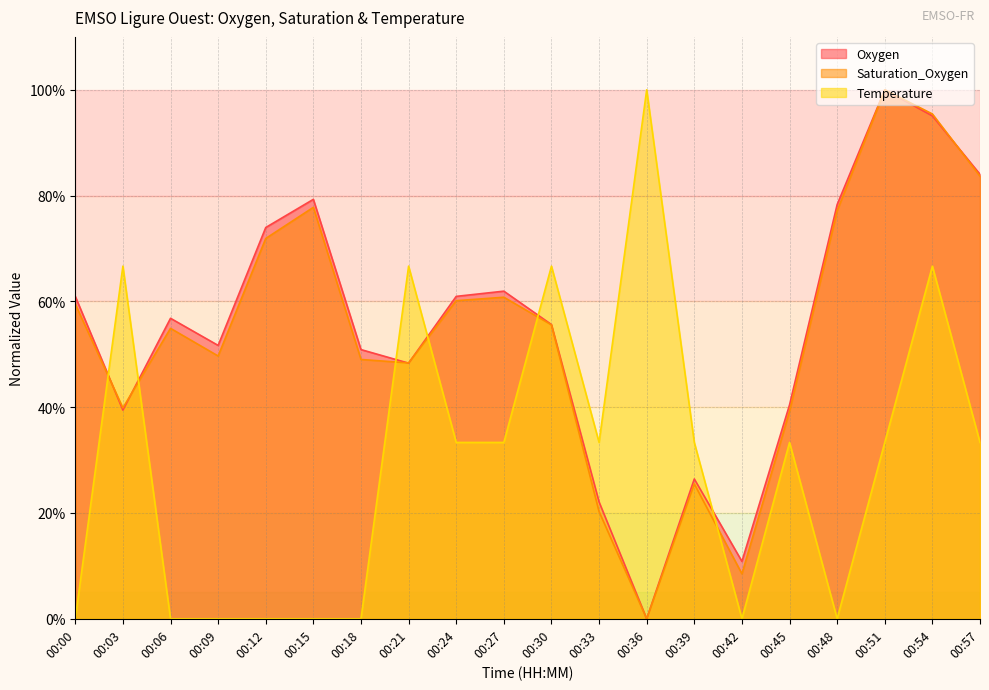

At which category does Oxygen reach its first local valley?

00:03